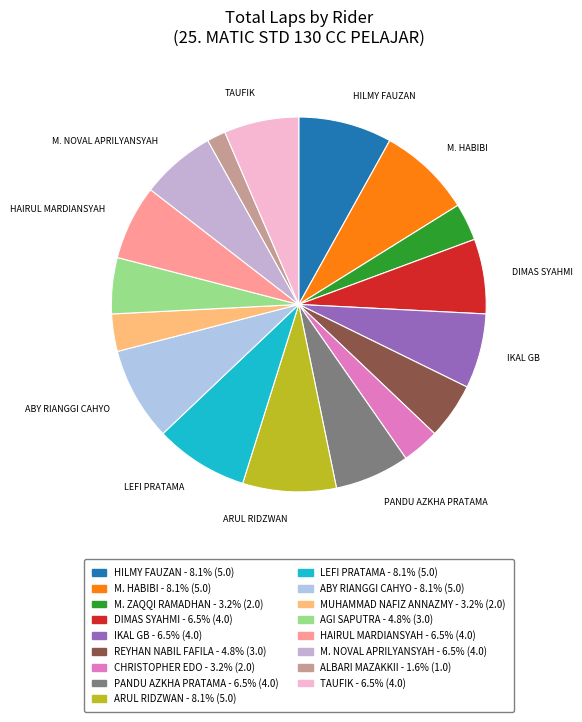

Does REYHAN NABIL FAFILA represent more than half of the total?

No